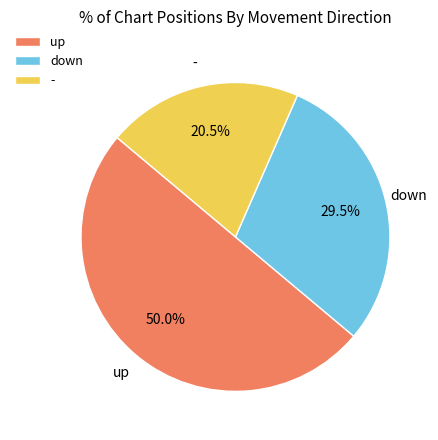

How much of the chart is everything except down?

70.5%